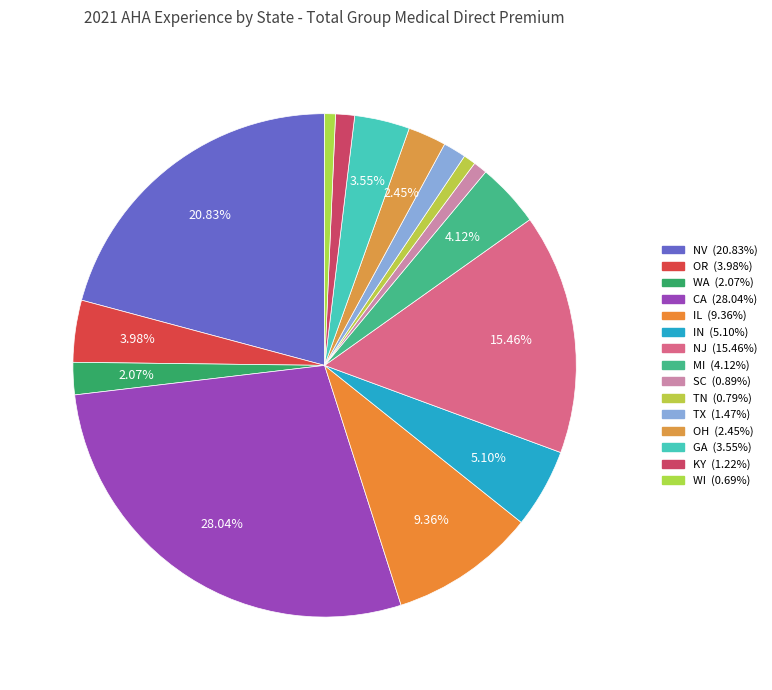

Which has a higher value, TN or CA?

CA